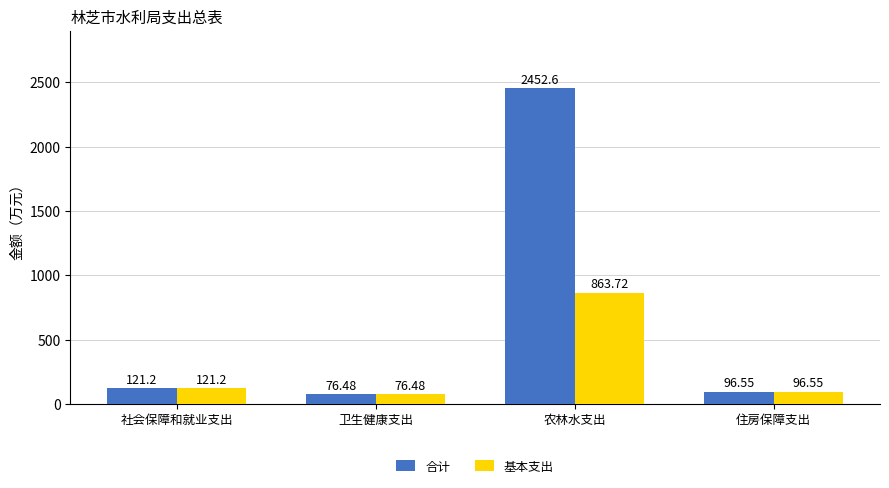

What is the spread (max minus min) of values at 农林水支出?

1588.9